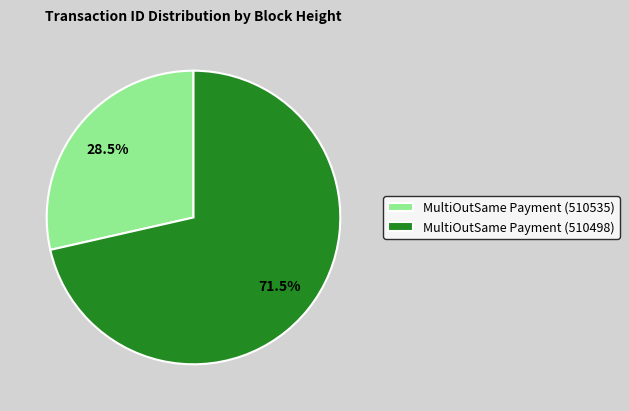

What is the ratio of the value at MultiOutSame Payment (510498) to the value at MultiOutSame Payment (510535)?

2.5